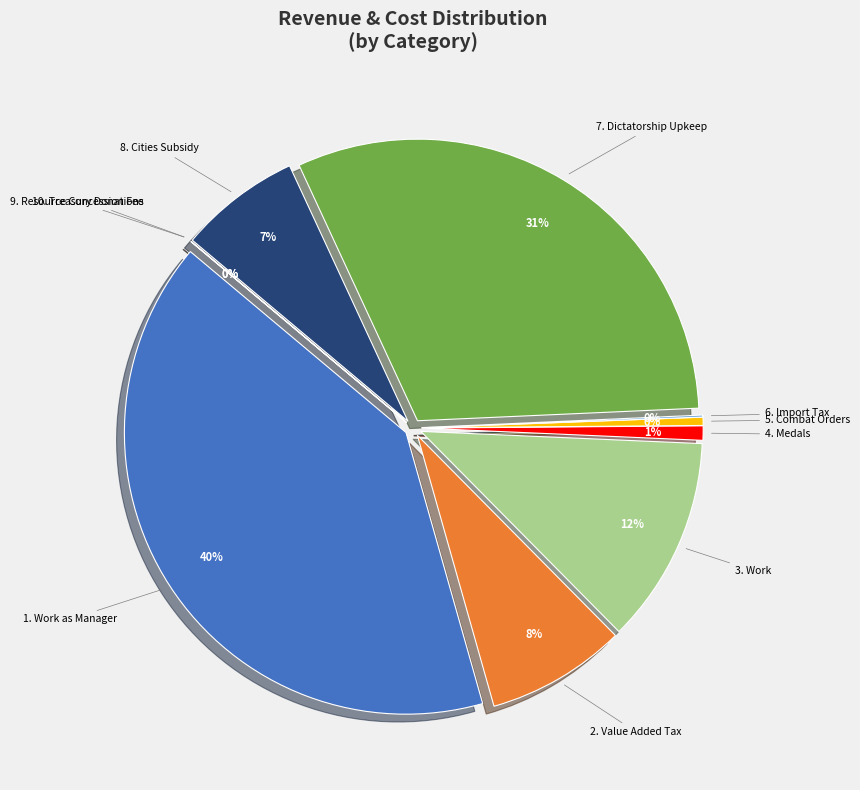

Is it true that Cities Subsidy is 1% of the pie?

False